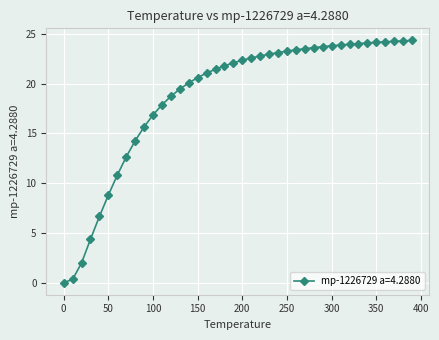

What is the average value?

18.7